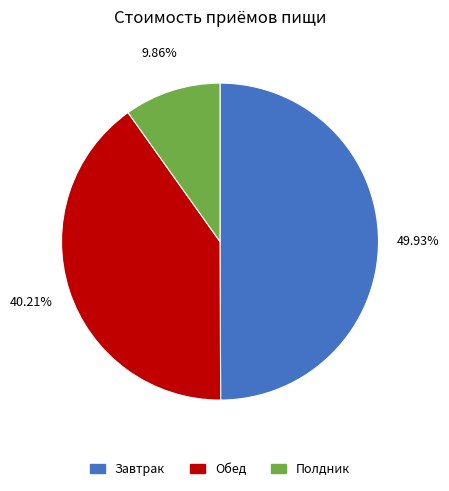

To the nearest percent, what is the difference between the Обед and Полдник slice percentages?

30%